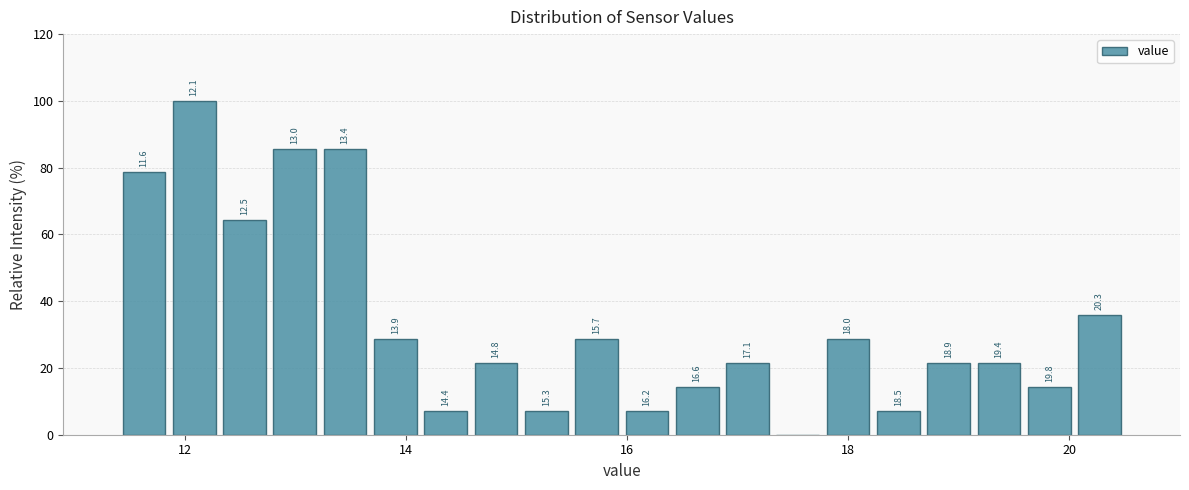

Read against the x-axis, roughly where is the centre of the tallest bar?

12.0